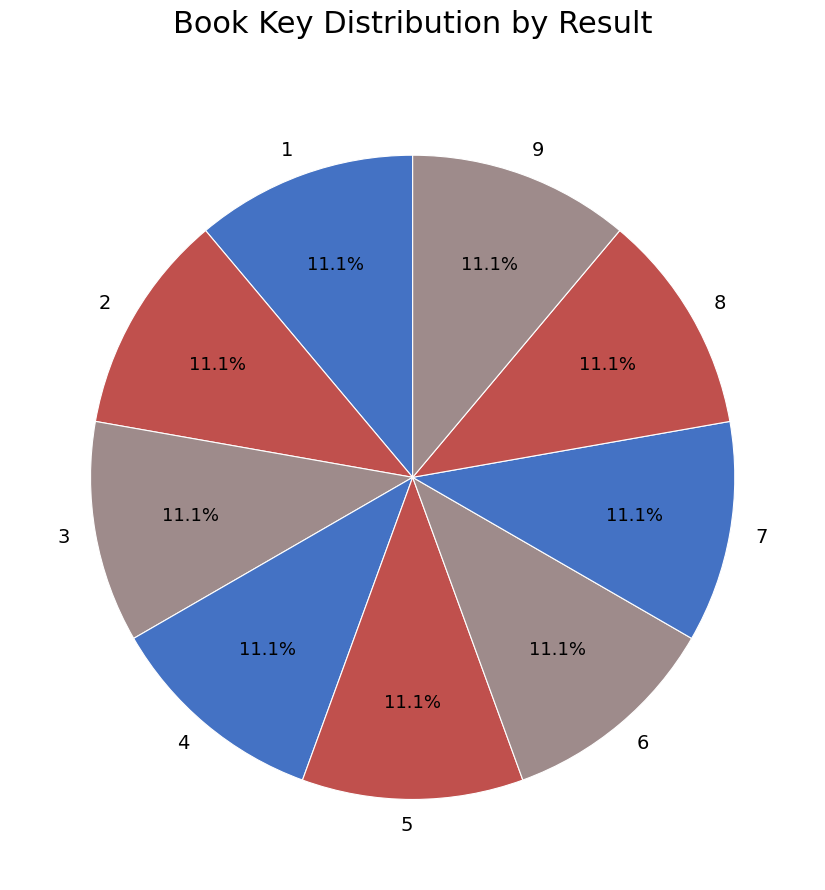

Is 8 the majority of the pie?

No